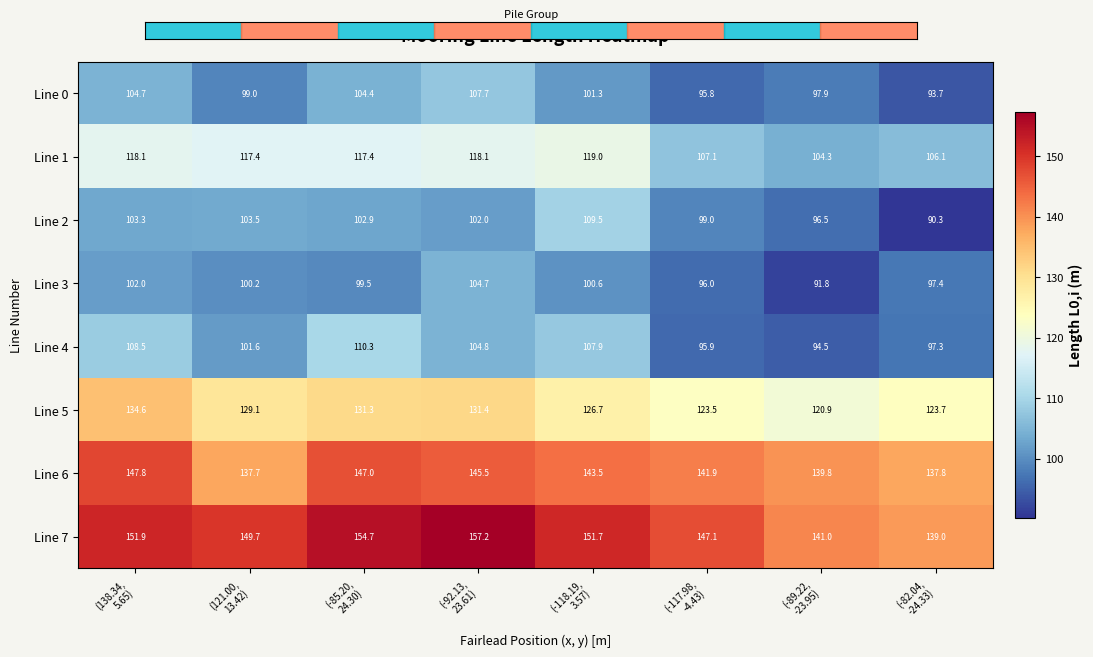

Which series has the largest range (max minus min)?

Line 2